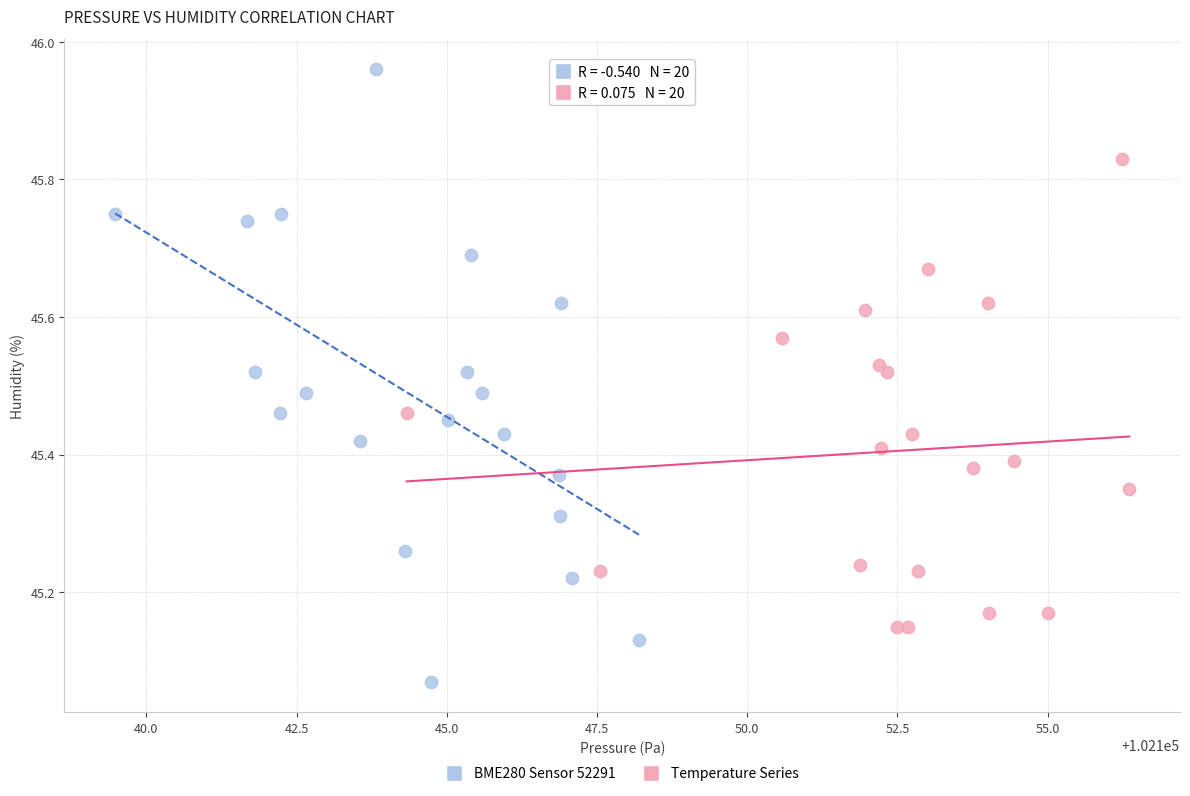

Which series contains the highest Y value?

BME280 Sensor 52291